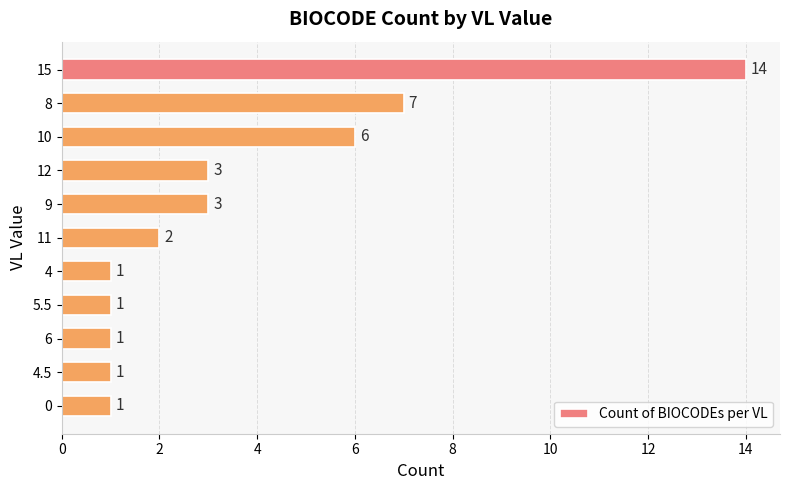

Reading bottom to top, extract all data points from this chart.

0=1	4.5=1	6=1	5.5=1	4=1	11=2	9=3	12=3	10=6	8=7	15=14